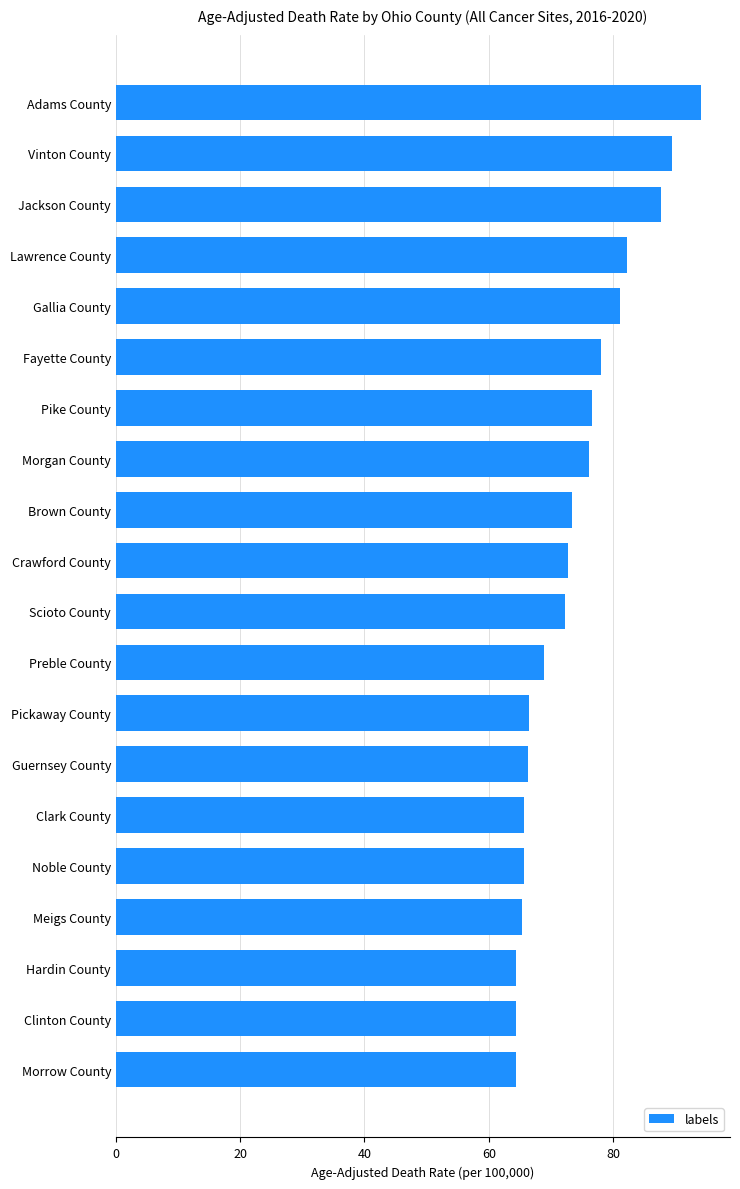

Which category has the highest value across all series?

Adams County